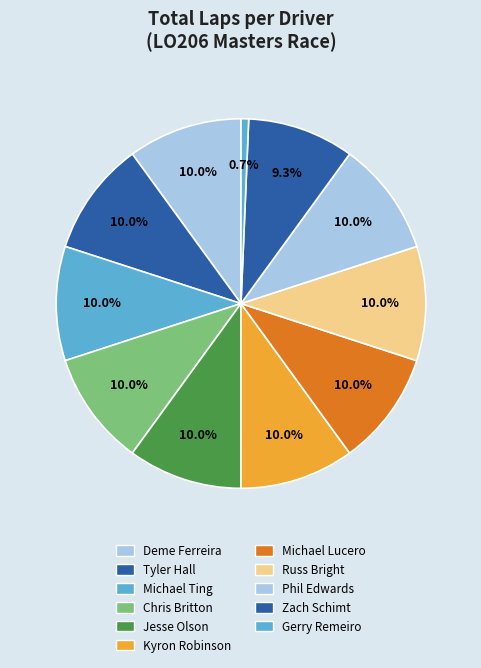

What is the smallest slice in the pie chart?

Gerry Remeiro